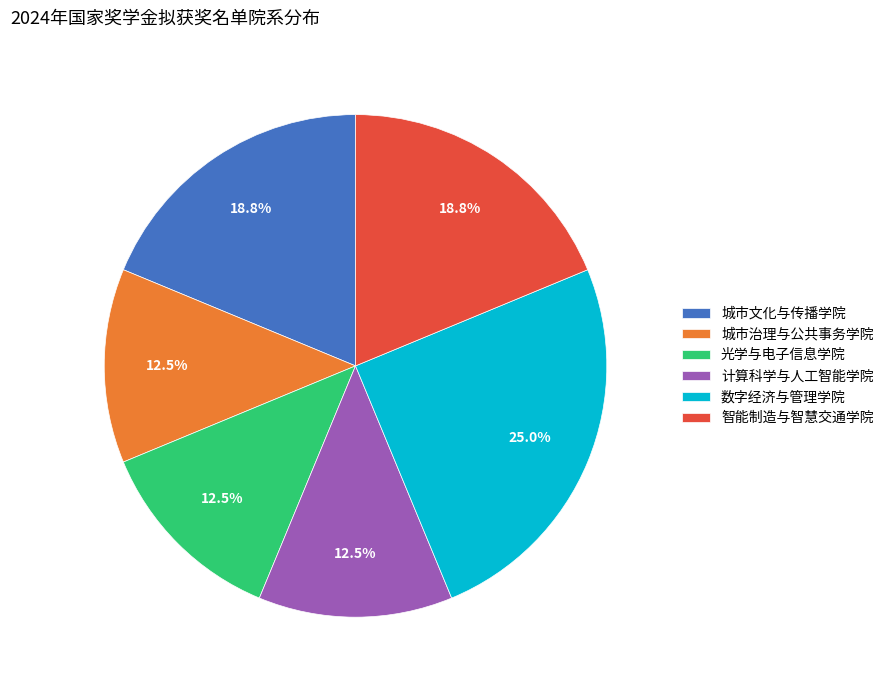

Is there a majority slice in this chart?

No